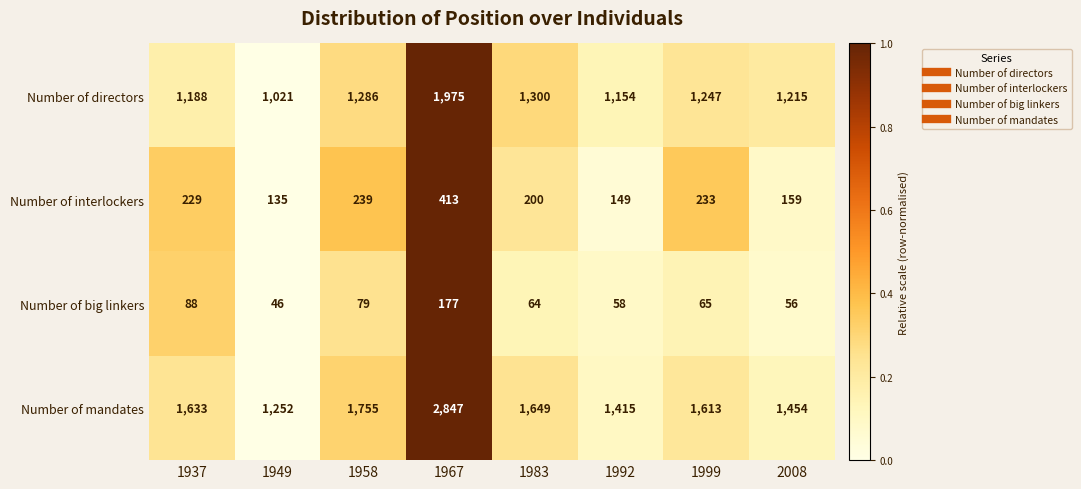

The value of Number of interlockers at 1937 is 157. True or false?

False